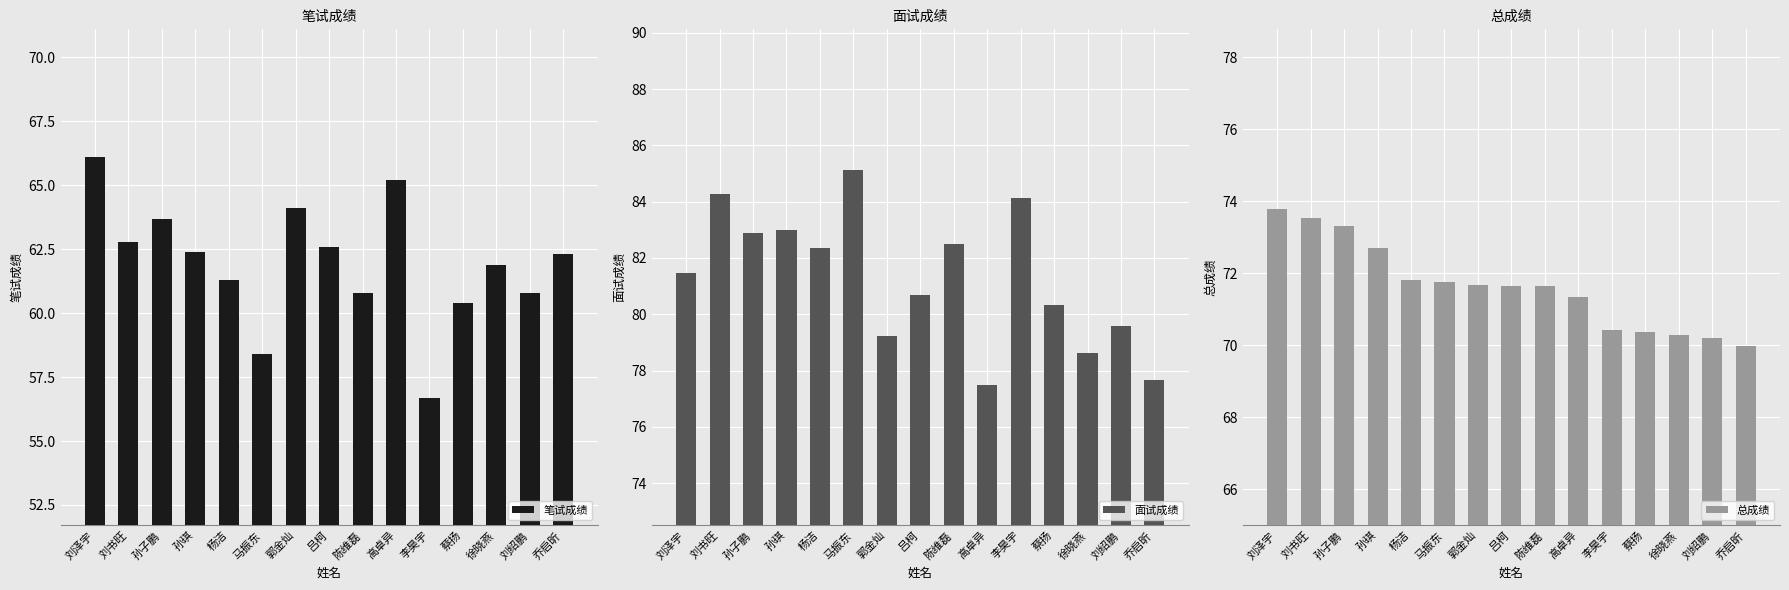

How many categories are shown in the chart?

15